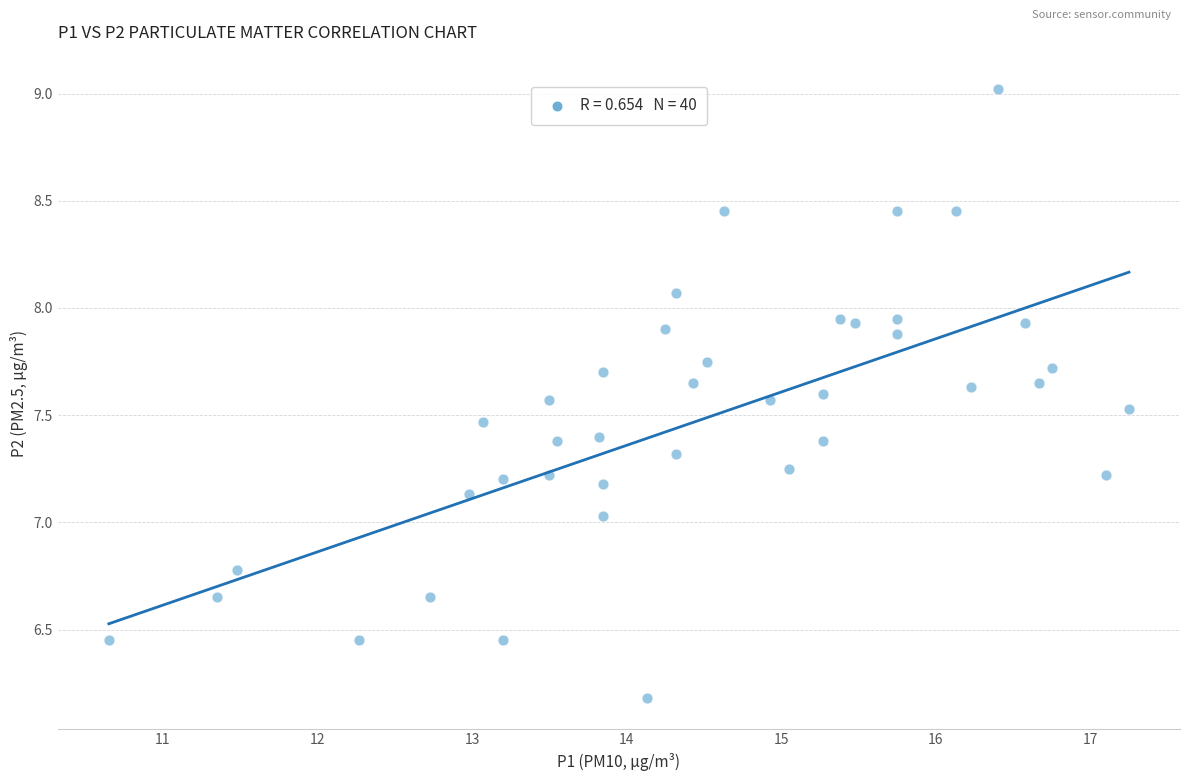

What is the range of X values (max minus min)?

6.6